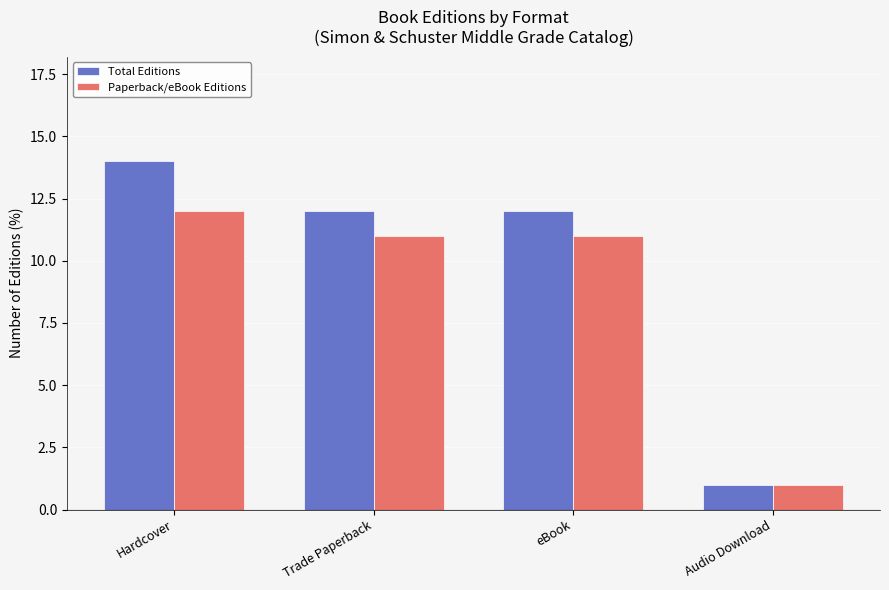

Is the value of Total Editions at Hardcover greater than the value of Paperback/eBook Editions at Hardcover?

Yes